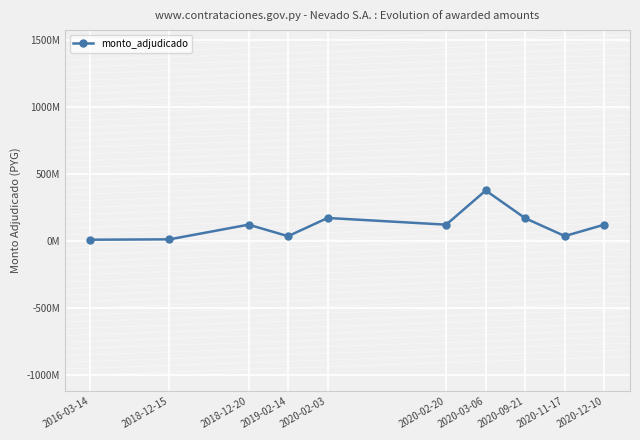

Reading right to left, list all the values displayed in this chart.

2020-12-10=120000000	2020-11-17=34956000	2020-09-21=168000000	2020-03-06=375000000	2020-02-20=120000000	2020-02-03=170000000	2019-02-14=34000000	2018-12-20=120000000	2018-12-15=10433000	2016-03-14=7650000